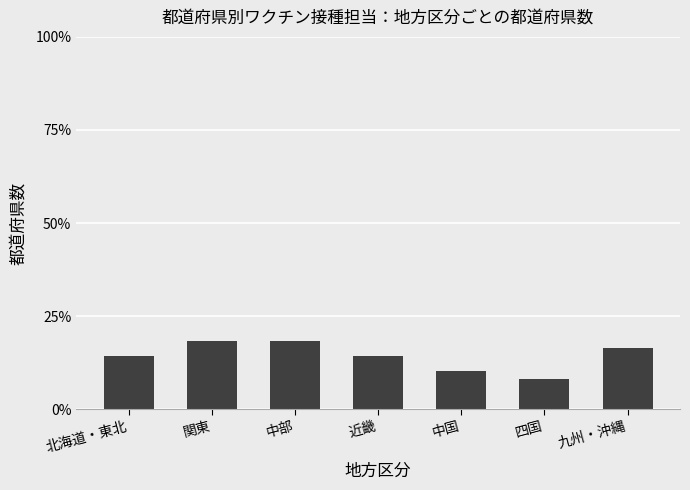

Reading left to right, transcribe all the data shown in this chart.

14.3	18.4	18.4	14.3	10.2	8.2	16.3